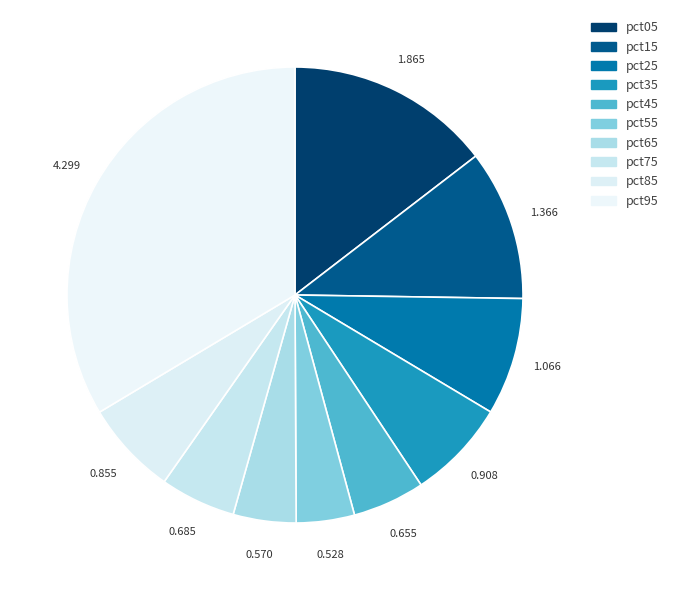

Is it true that pct95 is 39% of the pie?

False